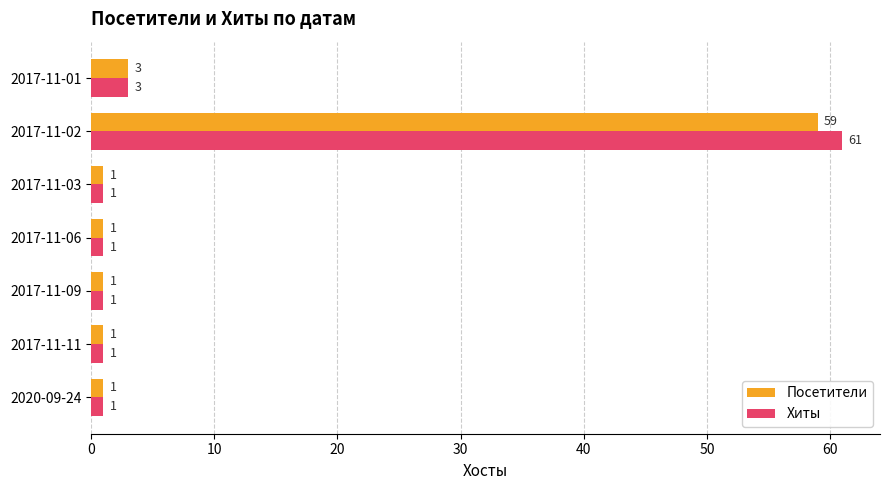

List the series in order of their overall mean, lowest first.

Посетители, Хиты